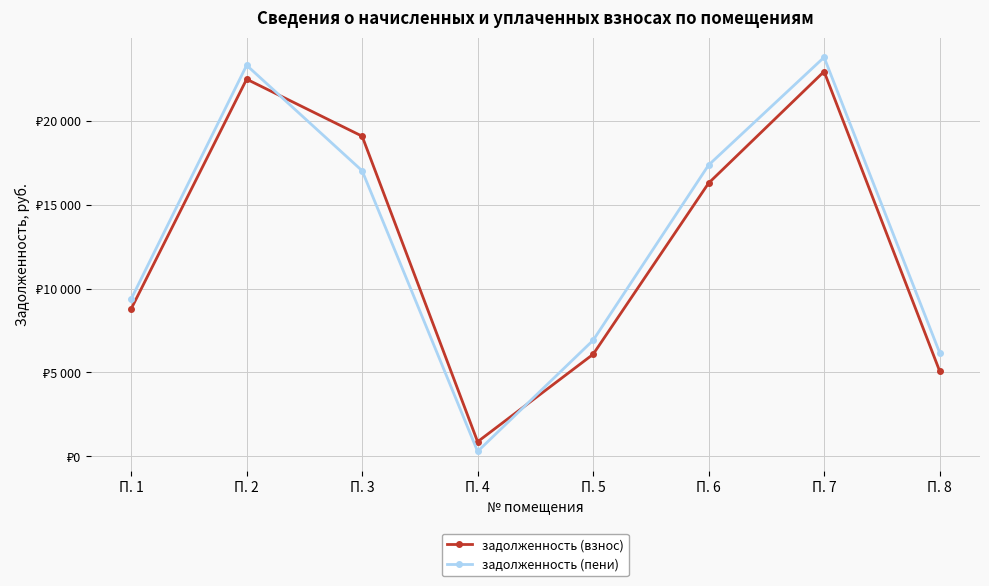

Reading left to right, extract all data points from this chart.

задолженность (взнос): 8793.5	22498.8	19097.1	867.8	6084.9	16297.2	22956.6	5096.0
задолженность (пени): 9381.6	23327.5	17035.7	289.2	6919.5	17375.6	23804.9	6188.0